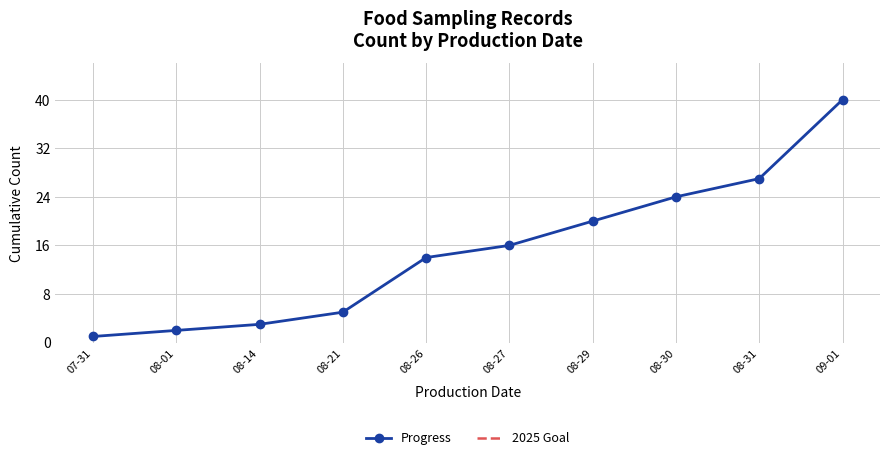

List the labels in order of Progress value, smallest first.

07-31, 08-01, 08-14, 08-21, 08-26, 08-27, 08-29, 08-30, 08-31, 09-01